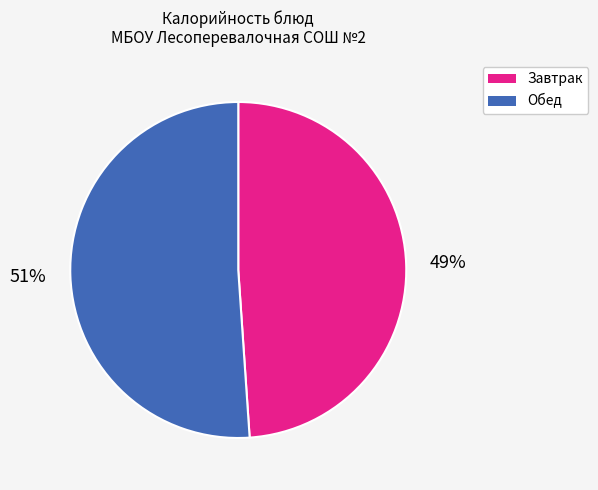

Does any single category account for the majority?

Yes